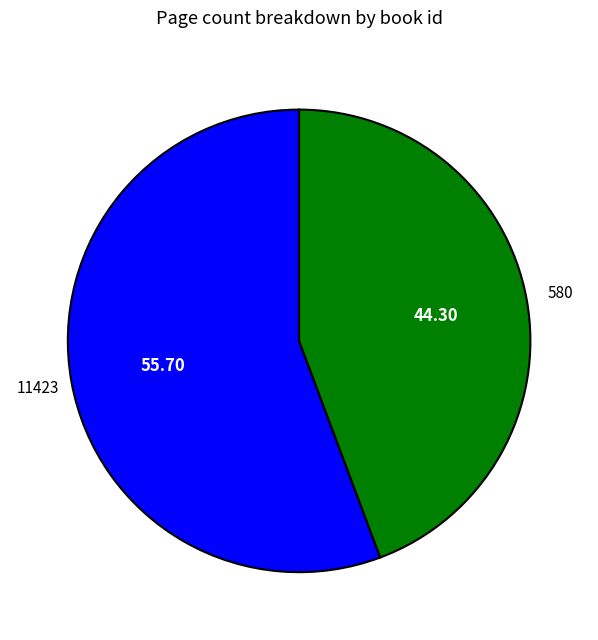

Count the number of slices in the pie.

2